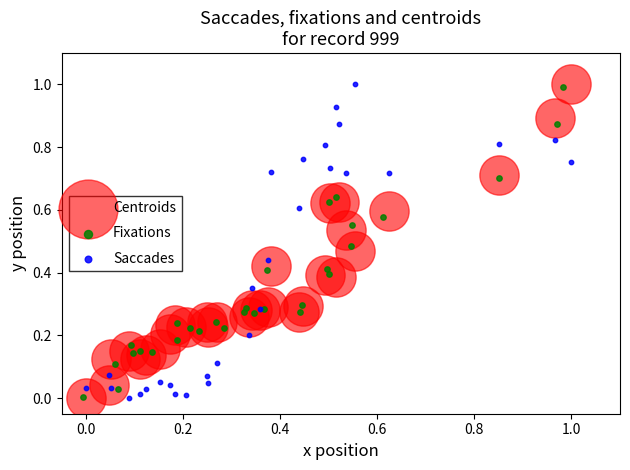

What are all the series names shown in the legend?

Centroids, Fixations, Saccades